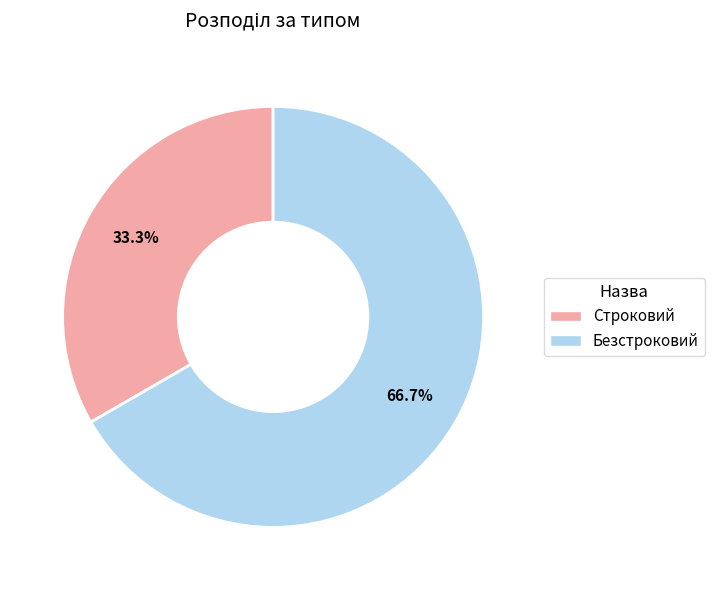

Rank the categories by value from lowest to highest.

Строковий, Безстроковий